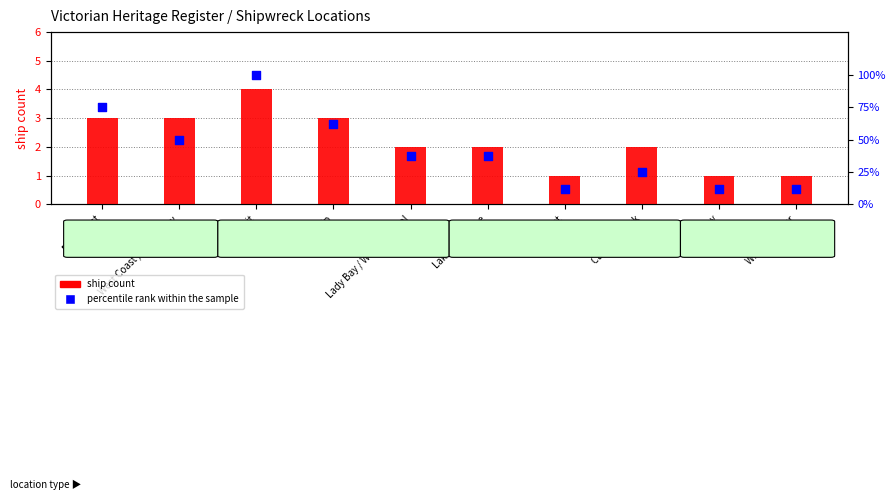

Which series has the largest Y range (max minus min)?

percentile rank within the sample